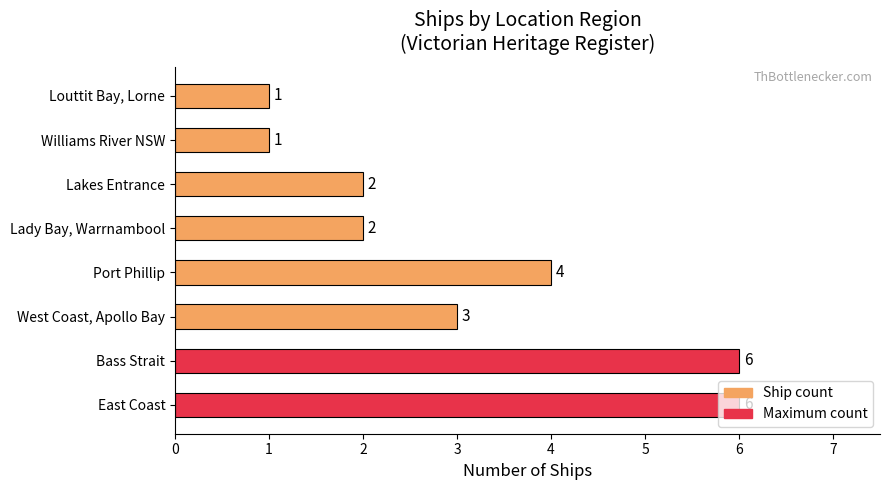

The value at Bass Strait is 8. True or false?

False